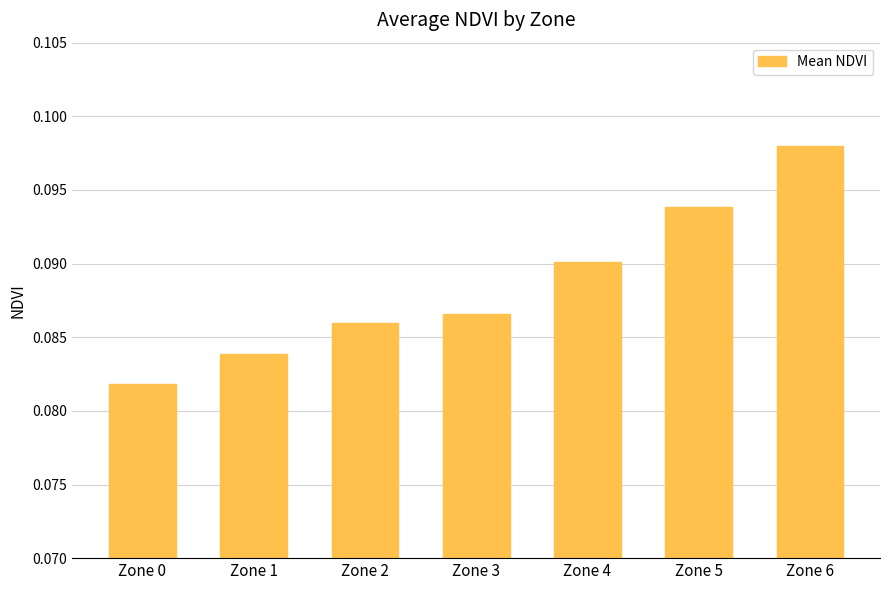

Between Zone 0 and Zone 6, which is larger?

Zone 6